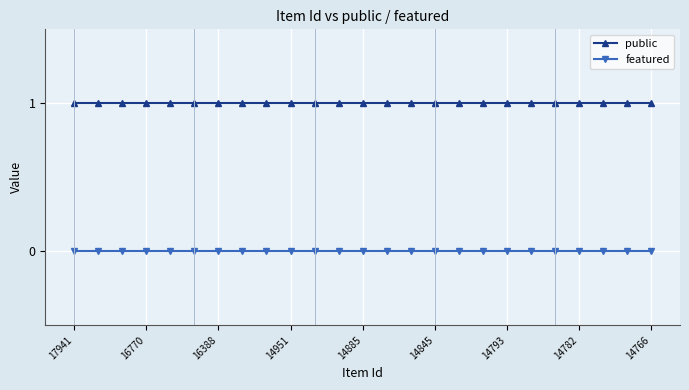

List the series in order of their overall mean, lowest first.

featured, public